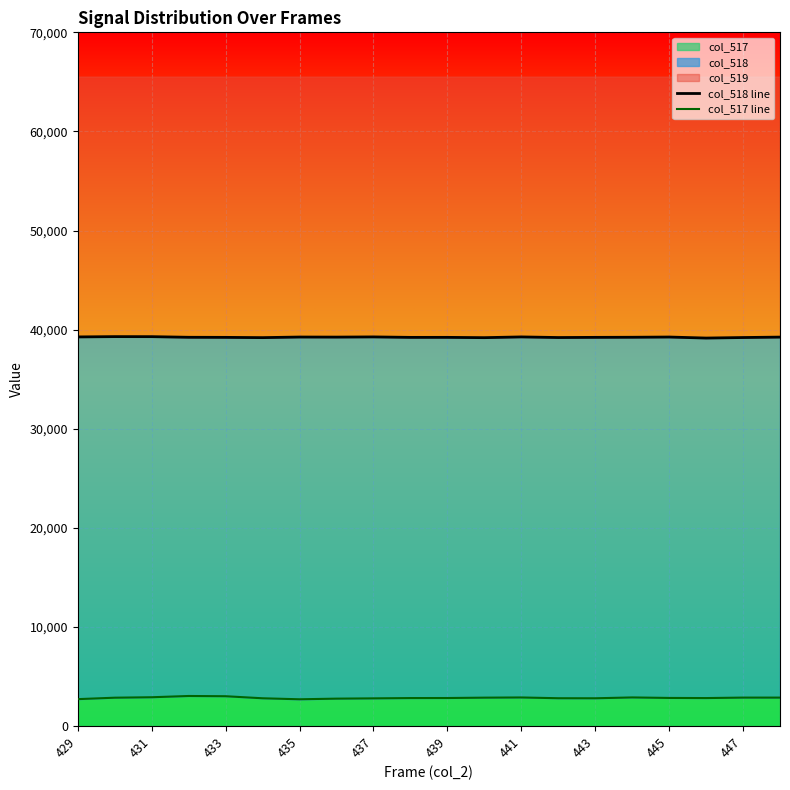

True or false: col_518 line and col_517 line intersect in this chart.

False